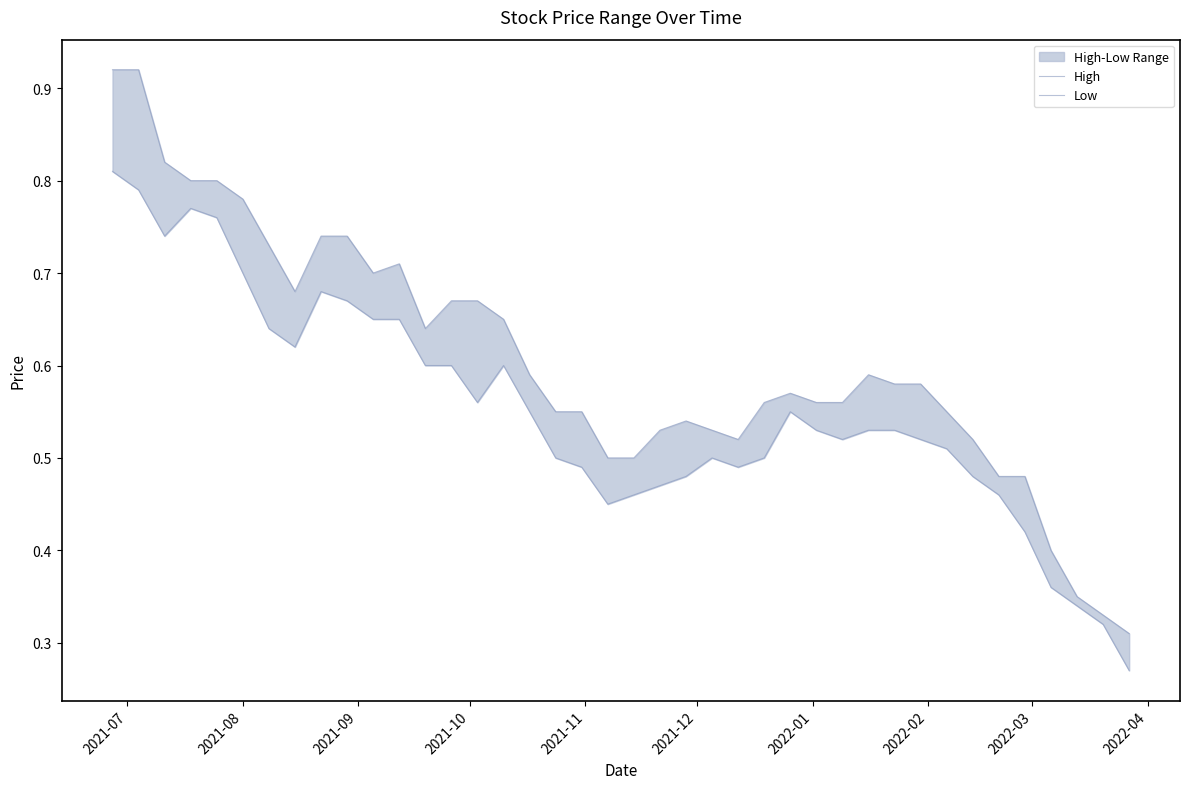

True or false: High has a value of 1.2 at 2021-08.

False